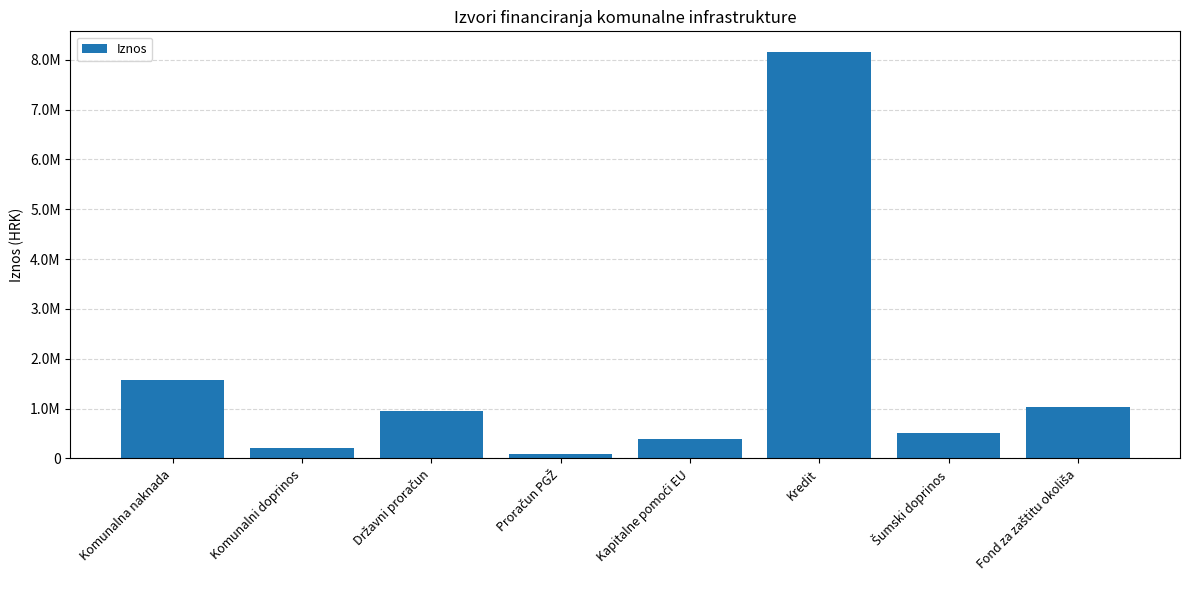

What is the label of the 5th bar from the left?

Kapitalne pomoći EU